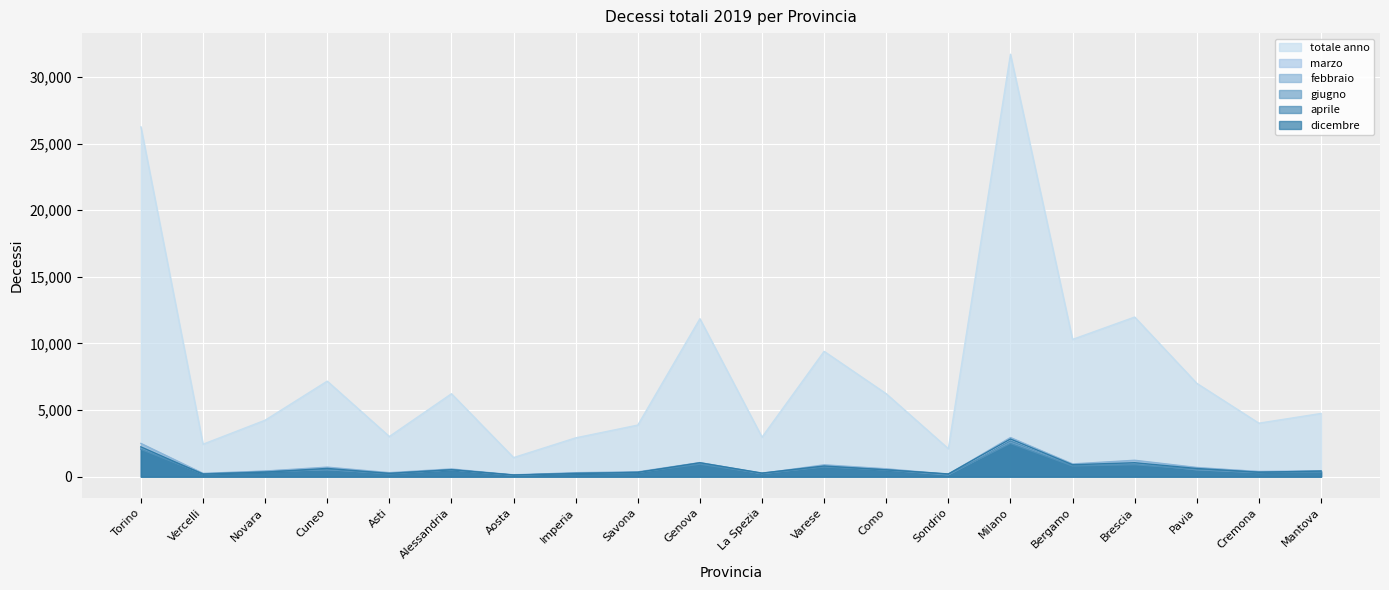

Reading right to left, list all the values displayed in this chart.

totale anno: Mantova=4744	Cremona=4015	Pavia=7008	Brescia=11983	Bergamo=10304	Milano=31715	Sondrio=2100	Como=6225	Varese=9409	La Spezia=2965	Genova=11857	Savona=3871	Imperia=2913	Aosta=1432	Alessandria=6224	Asti=3014	Cuneo=7171	Novara=4238	Vercelli=2436	Torino=26261
marzo: Mantova=440	Cremona=399	Pavia=642	Brescia=1071	Bergamo=900	Milano=2796	Sondrio=179	Como=538	Varese=803	La Spezia=272	Genova=1037	Savona=340	Imperia=273	Aosta=147	Alessandria=520	Asti=244	Cuneo=628	Novara=415	Vercelli=213	Torino=2247
febbraio: Mantova=415	Cremona=376	Pavia=690	Brescia=1231	Bergamo=956	Milano=2937	Sondrio=184	Como=590	Varese=889	La Spezia=244	Genova=1057	Savona=363	Imperia=298	Aosta=125	Alessandria=580	Asti=300	Cuneo=714	Novara=422	Vercelli=247	Torino=2495
giugno: Mantova=423	Cremona=308	Pavia=519	Brescia=984	Bergamo=875	Milano=2568	Sondrio=136	Como=502	Varese=766	La Spezia=234	Genova=1015	Savona=316	Imperia=246	Aosta=107	Alessandria=520	Asti=253	Cuneo=524	Novara=379	Vercelli=196	Torino=2145
aprile: Mantova=345	Cremona=326	Pavia=558	Brescia=898	Bergamo=806	Milano=2493	Sondrio=168	Como=514	Varese=727	La Spezia=234	Genova=936	Savona=325	Imperia=258	Aosta=107	Alessandria=513	Asti=204	Cuneo=563	Novara=340	Vercelli=210	Torino=2055
dicembre: Mantova=419	Cremona=334	Pavia=615	Brescia=1048	Bergamo=894	Milano=2825	Sondrio=204	Como=512	Varese=802	La Spezia=267	Genova=1043	Savona=320	Imperia=227	Aosta=126	Alessandria=518	Asti=245	Cuneo=620	Novara=340	Vercelli=186	Torino=2237